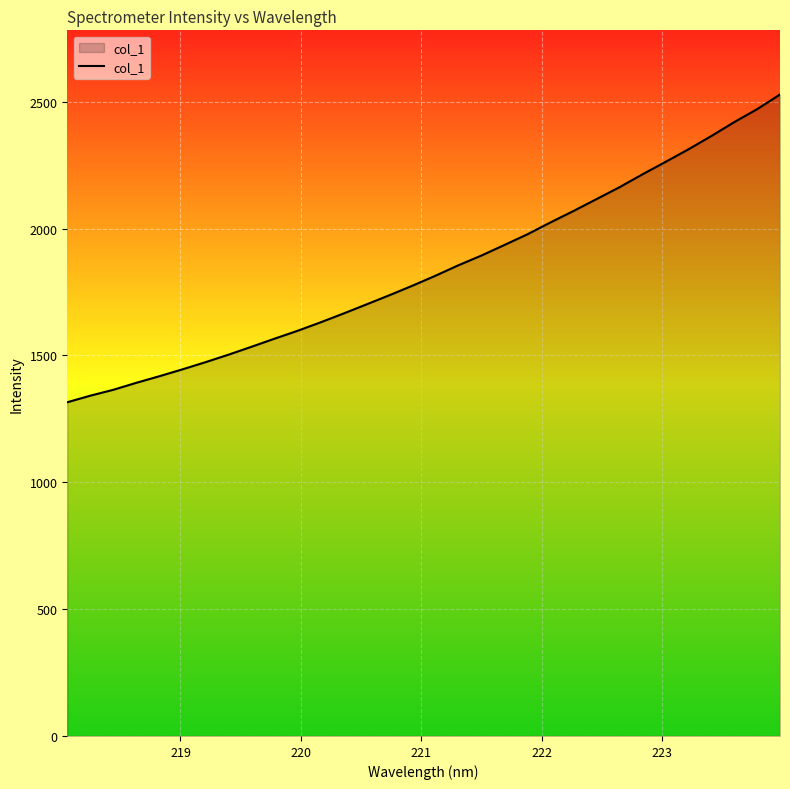

What is the greatest value displayed?

2528.4